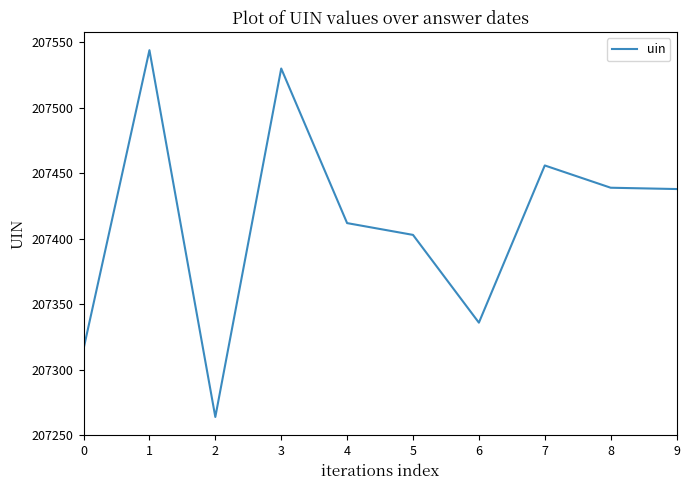

The chart shows a value of 207439 at 8. True or false?

True